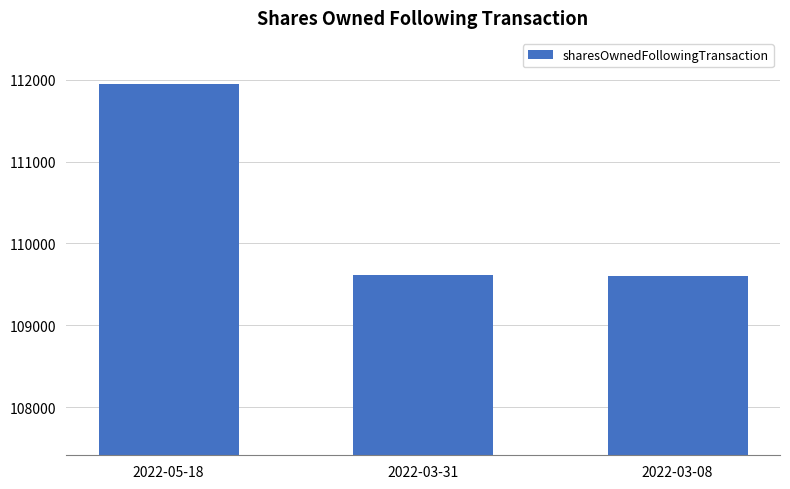

What position from the left is 2022-05-18?

1